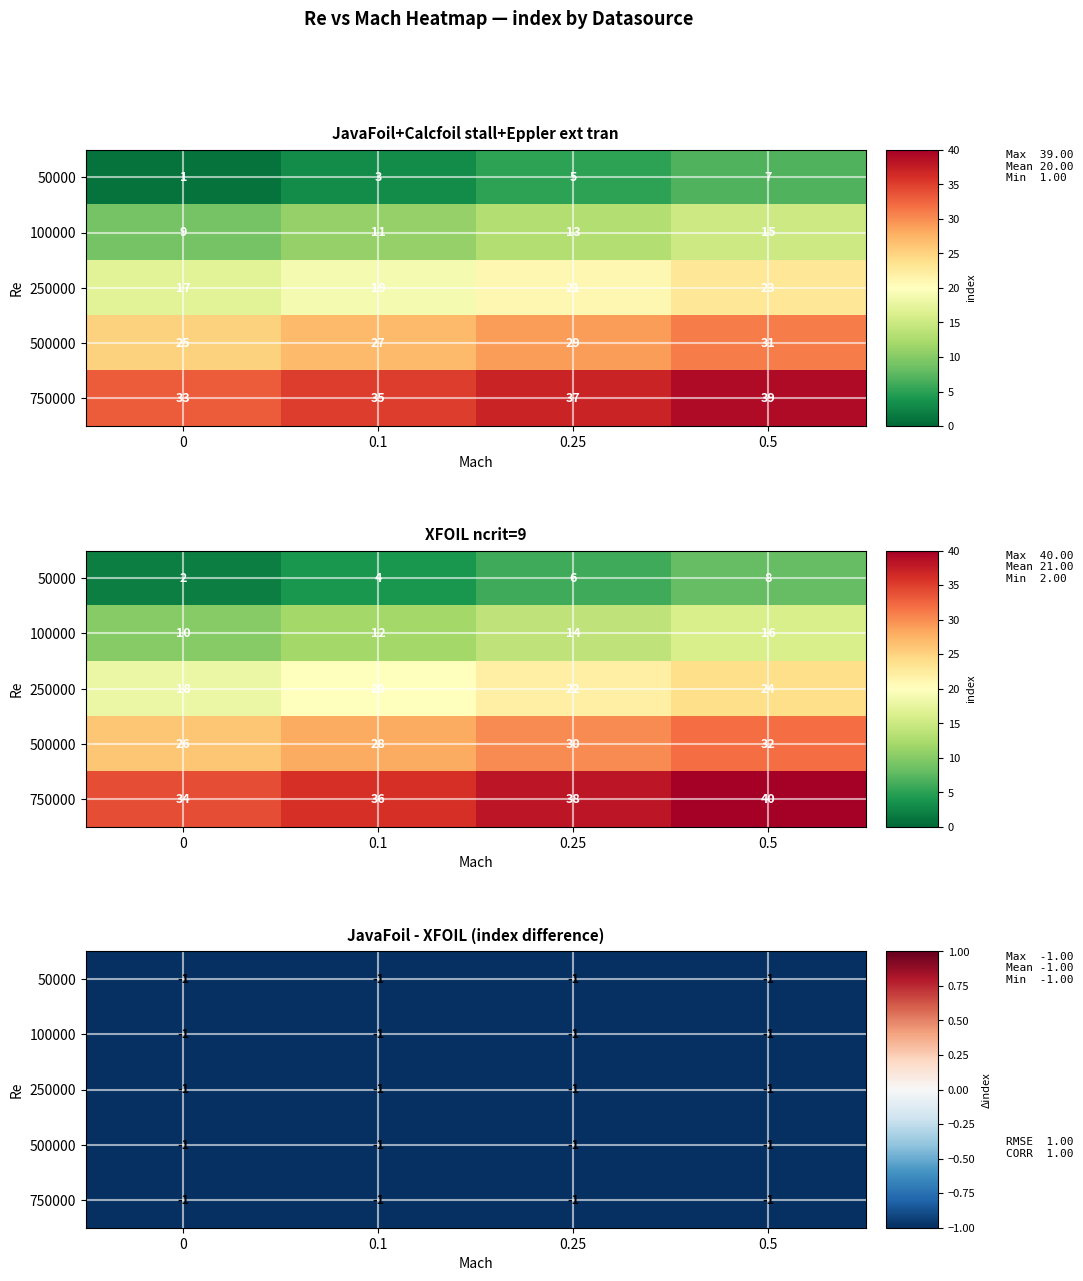

The value of JavaFoil+Calcfoil stall+Eppler ext tran at 100000 is 21. True or false?

False